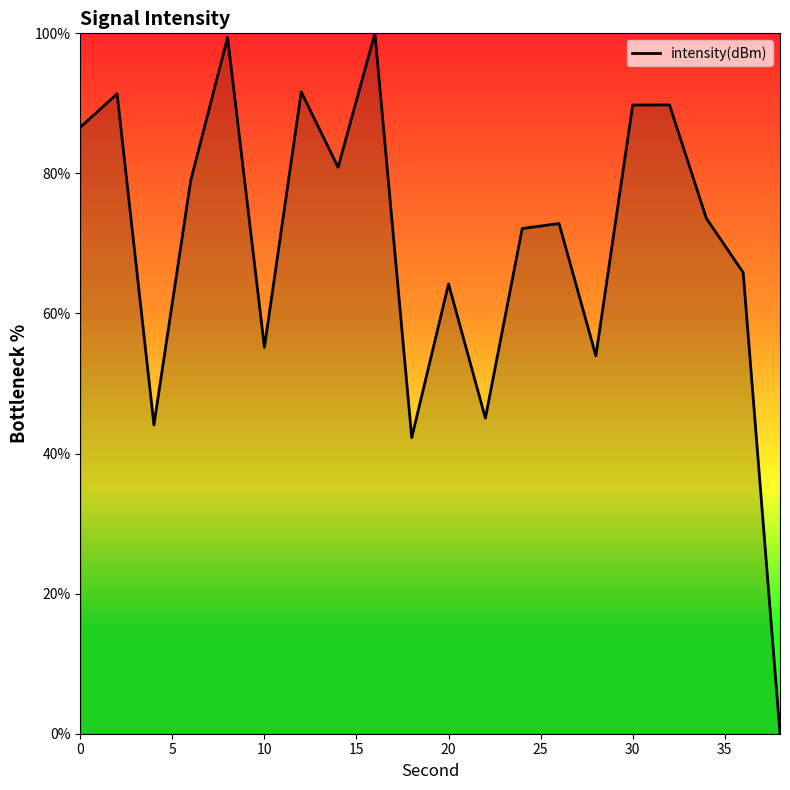

What is the maximum value shown in the chart?

100.0